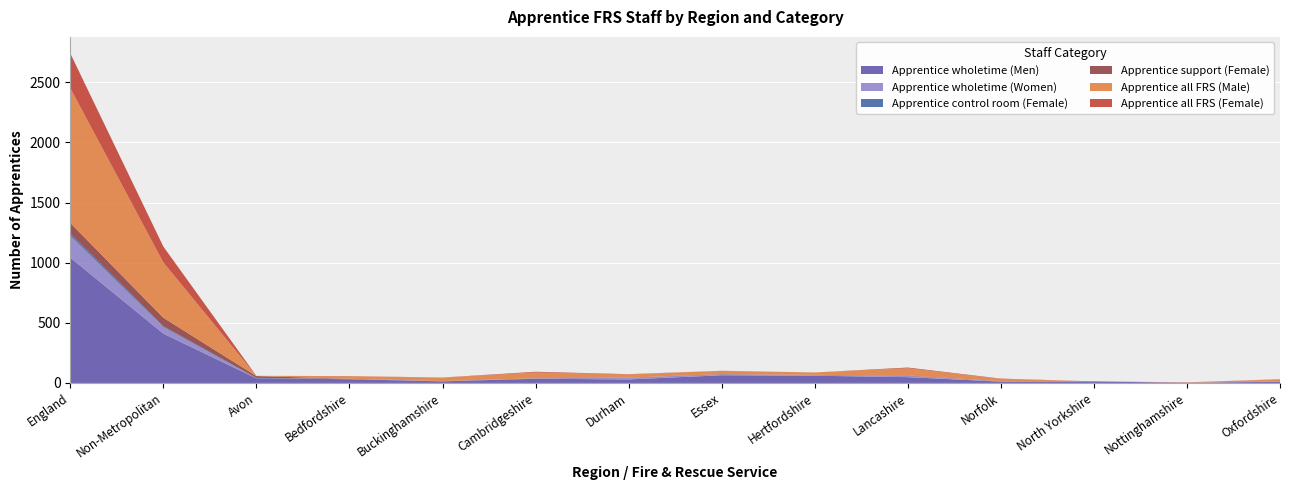

Reading left to right, extract all data points from this chart.

Apprentice wholetime (Men): 1042	410	38	31	13	35	29	64	60	48	11	13	0	11
Apprentice wholetime (Women): 182	54	0	3	2	3	14	7	7	10	4	0	1	1
Apprentice control room (Female): 17	8	4	0	0	0	0	0	0	0	0	0	0	0
Apprentice support (Female): 90	70	15	1	0	1	1	3	0	4	0	0	2	0
Apprentice all FRS (Male): 1120	460	2	21	29	48	27	26	20	60	18	0	1	18
Apprentice all FRS (Female): 289	132	0	1	1	6	2	1	0	6	3	0	1	1